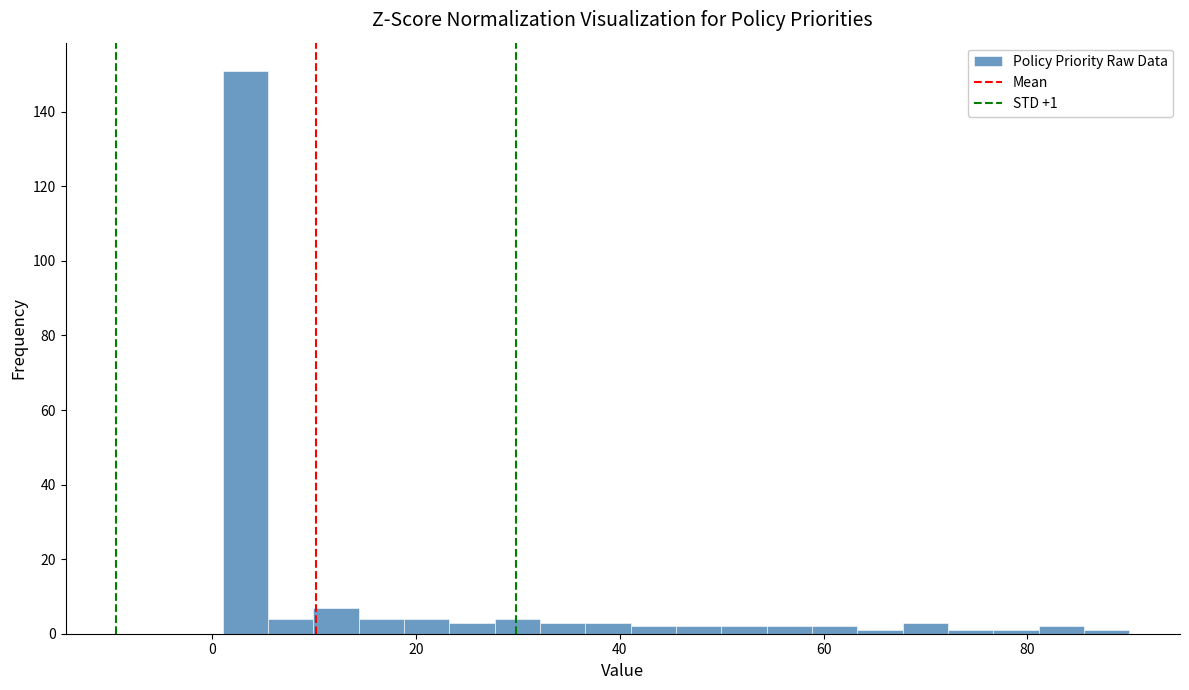

Around what value on the x-axis is the tallest bar? Give the approximate position of its centre, as read against the axis.

4